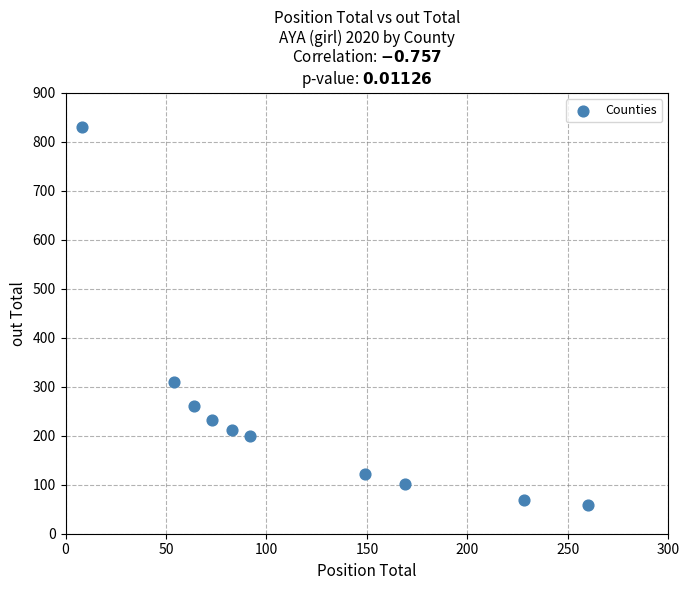

What Y value in the scatter plot is closest to 444?

310